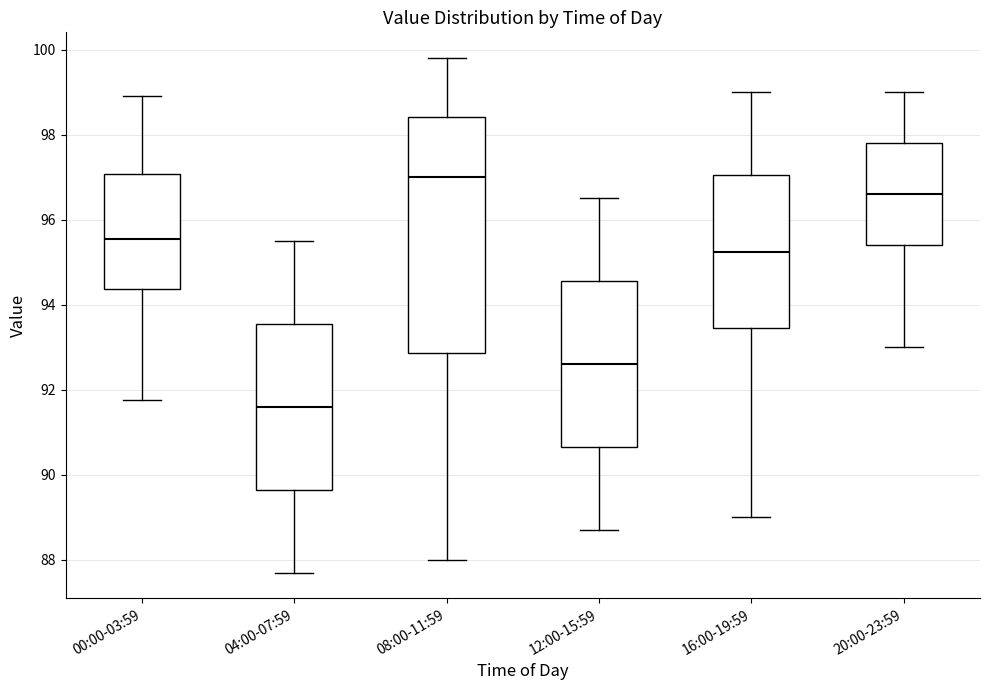

Where is the upper edge of the box for 00:00-03:59 on the y-axis? The values are not printed on the chart, so give them approximately, as read against the axis.

97.0